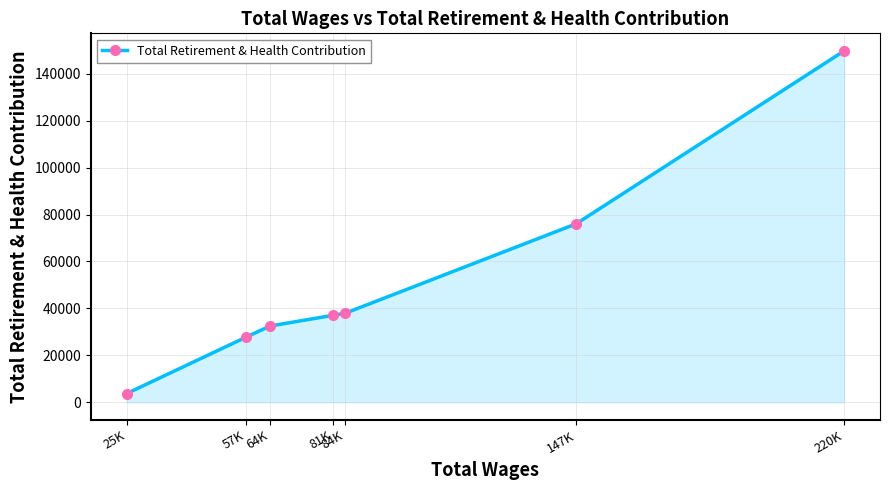

Is it true that the value at 84K is 13874?

False